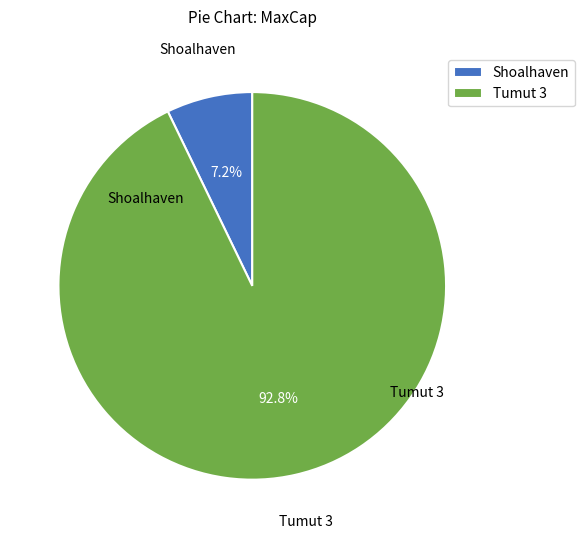

How many slices are in this pie chart?

2